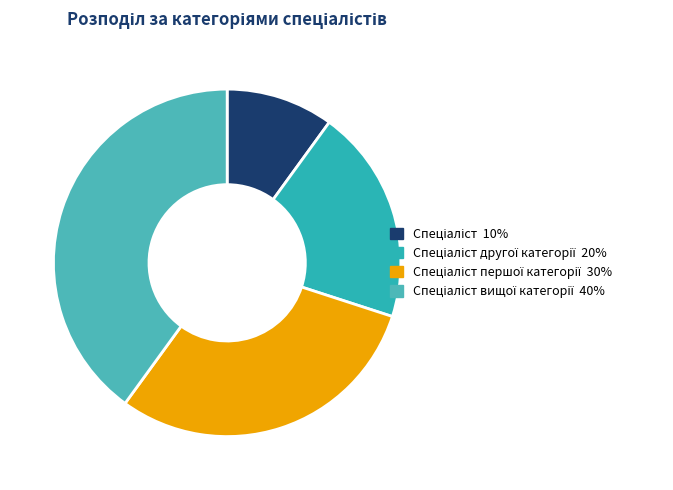

Does any single category account for the majority?

No